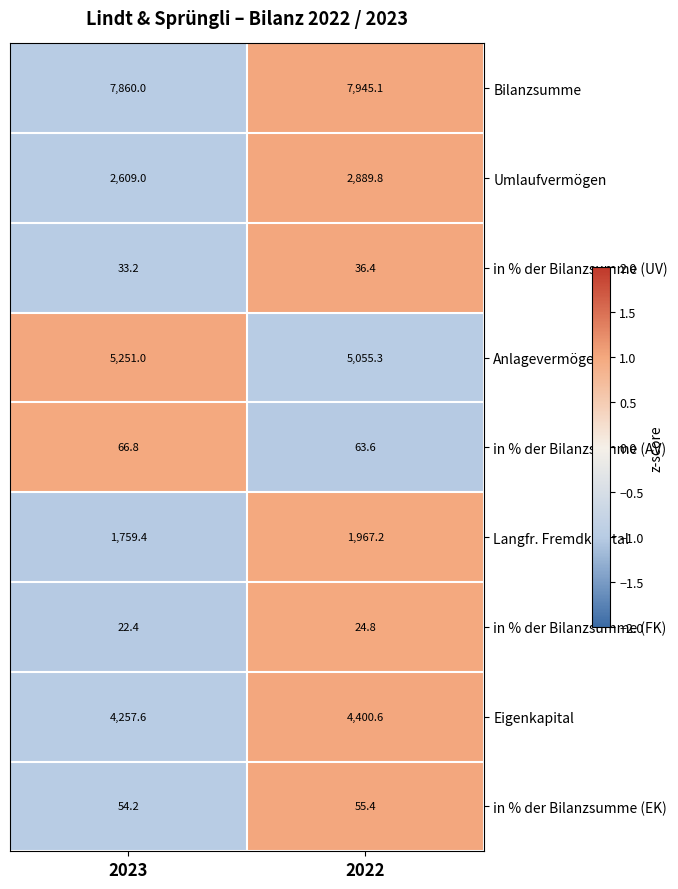

Reading right to left, extract all data points from this chart.

Bilanzsumme: 7945.1	7860.0
Umlaufvermögen: 2889.8	2609.0
in % der Bilanzsumme (UV): 36.4	33.2
Anlagevermögen: 5055.3	5251.0
in % der Bilanzsumme (AV): 63.6	66.8
Langfr. Fremdkapital: 1967.2	1759.4
in % der Bilanzsumme (FK): 24.8	22.4
Eigenkapital: 4400.6	4257.6
in % der Bilanzsumme (EK): 55.4	54.2